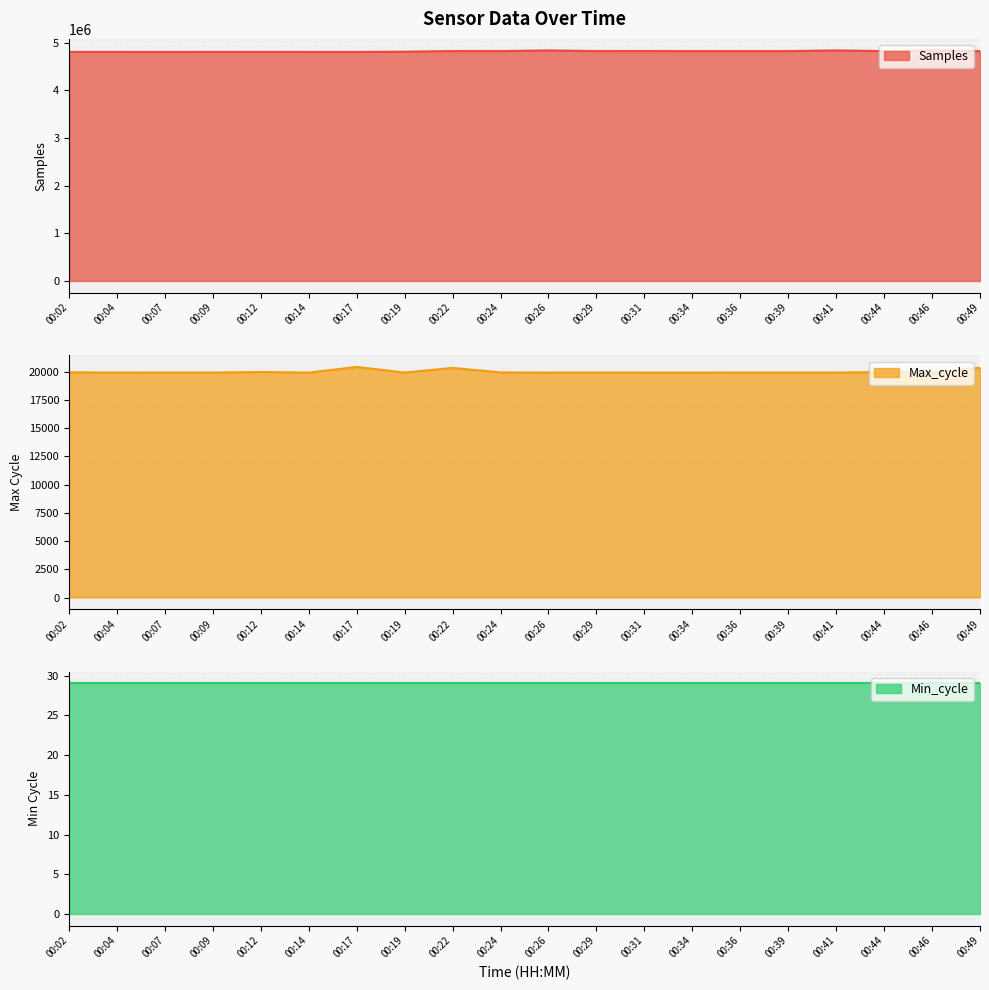

What is the sum of the Max_cycle values at 00:36 and 00:34?

39853